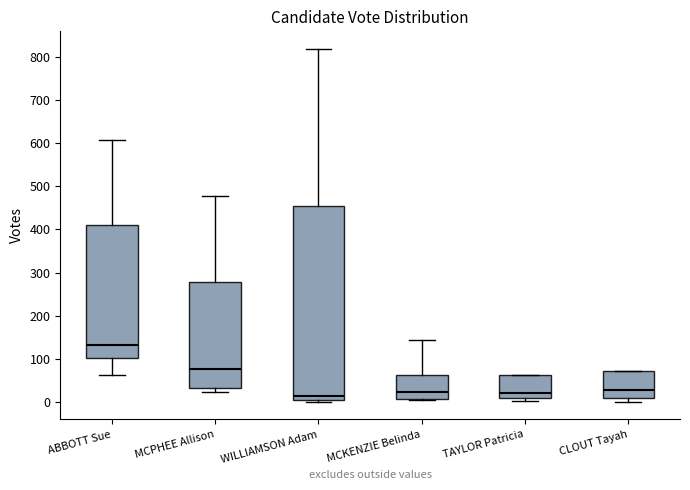

Which box is the tallest, from its lower edge to its upper edge?

WILLIAMSON Adam